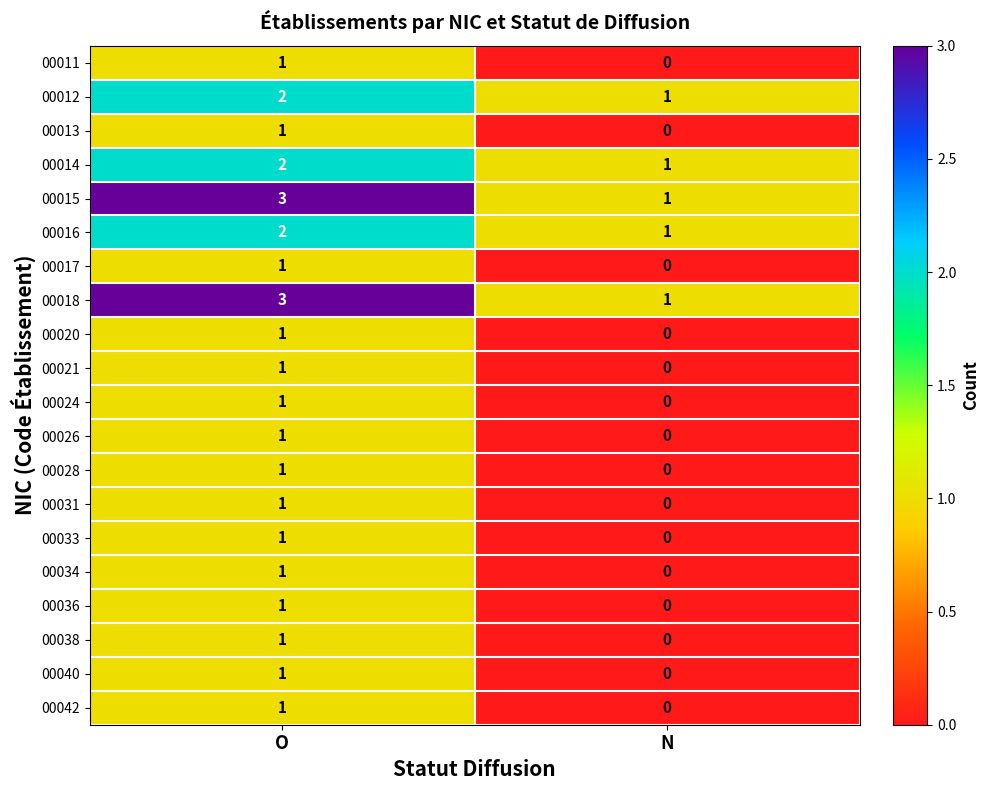

What is the sum of the 00012 values at O and N?

3